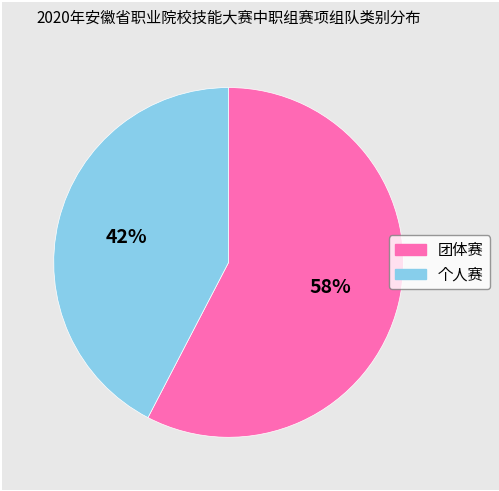

Is 团体赛 the majority of the pie?

Yes